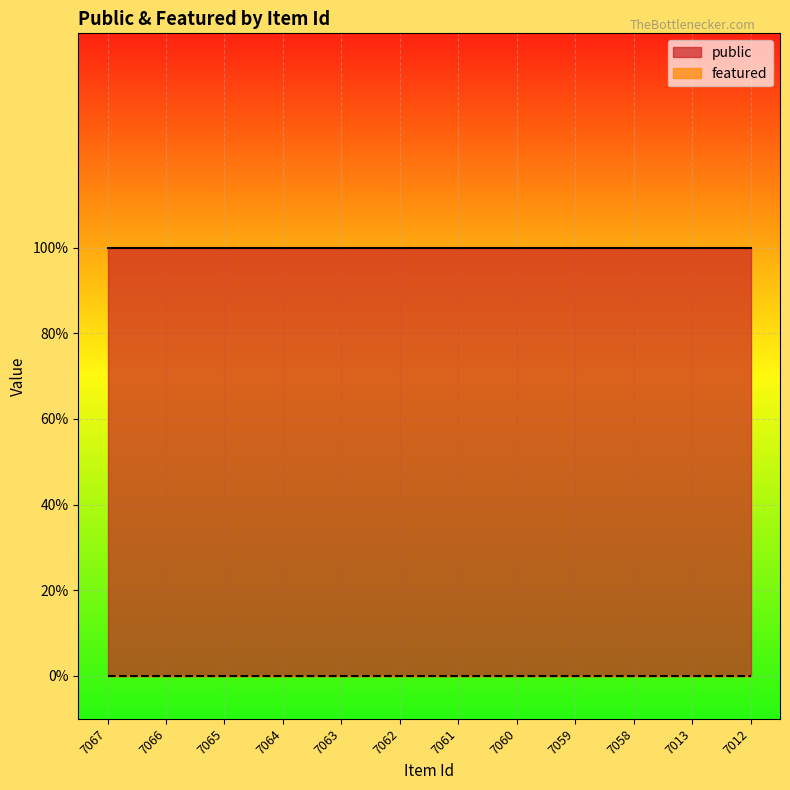

What is the value of the public point at the 9th from the left?

1